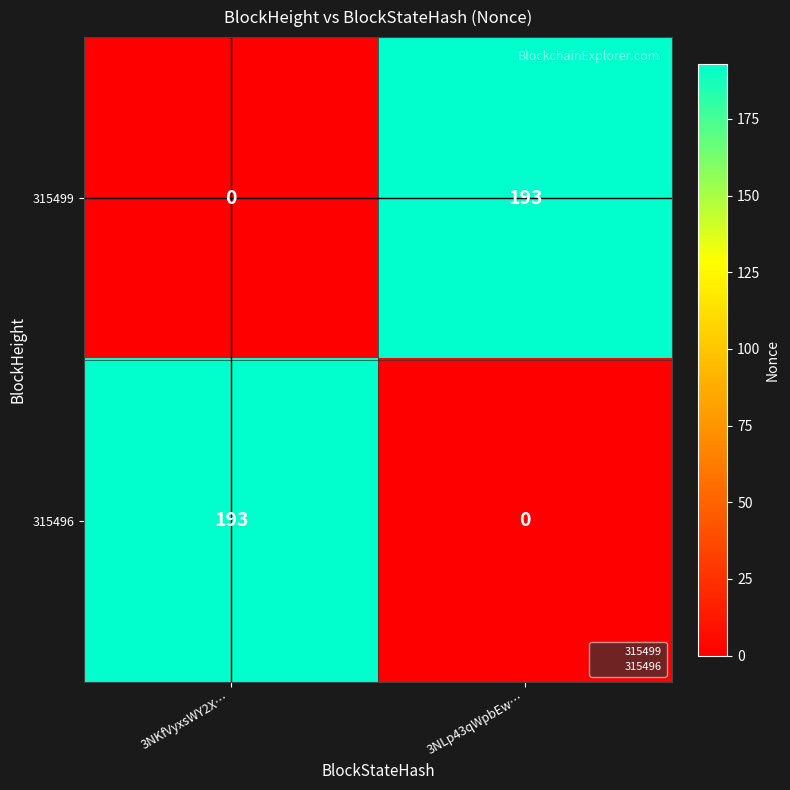

Rank the categories by 315499 value from lowest to highest.

3NKfVyxsWY2X…, 3NLp43qWpbEw…